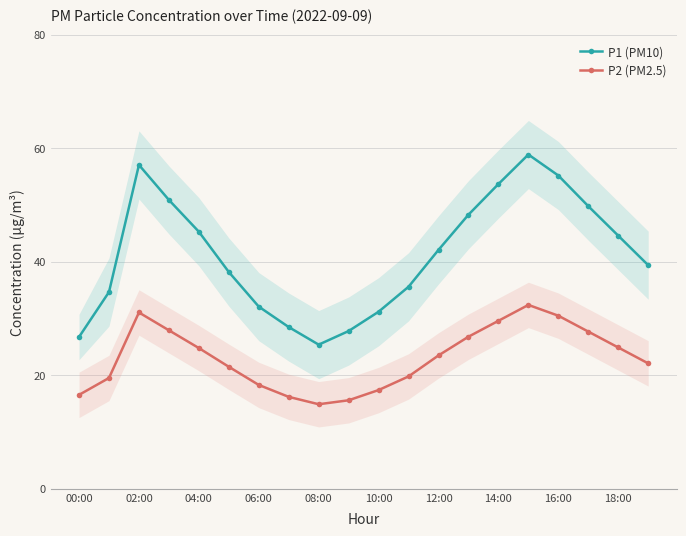

How many values in the P1 (PM10) series exceed 42?

10